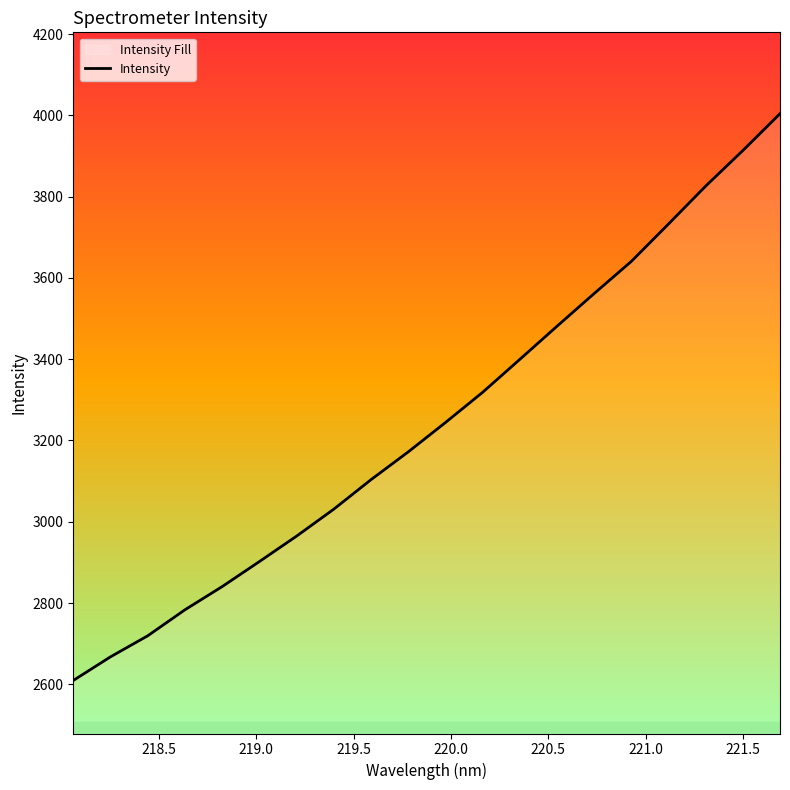

How many values are below 3244?

10